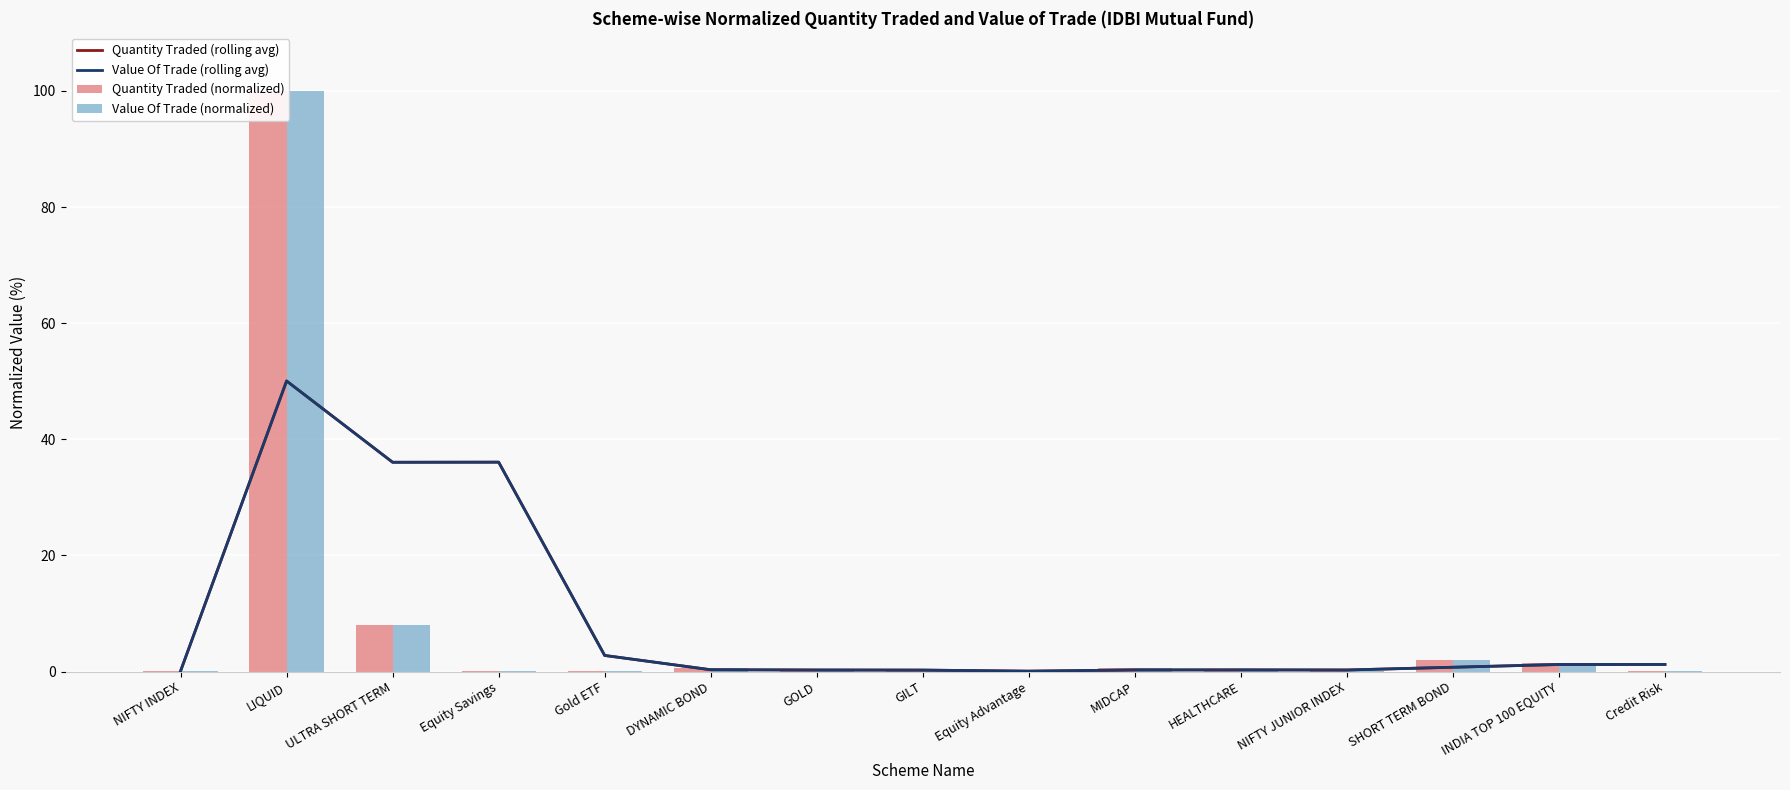

How many categories are shown in the chart?

15